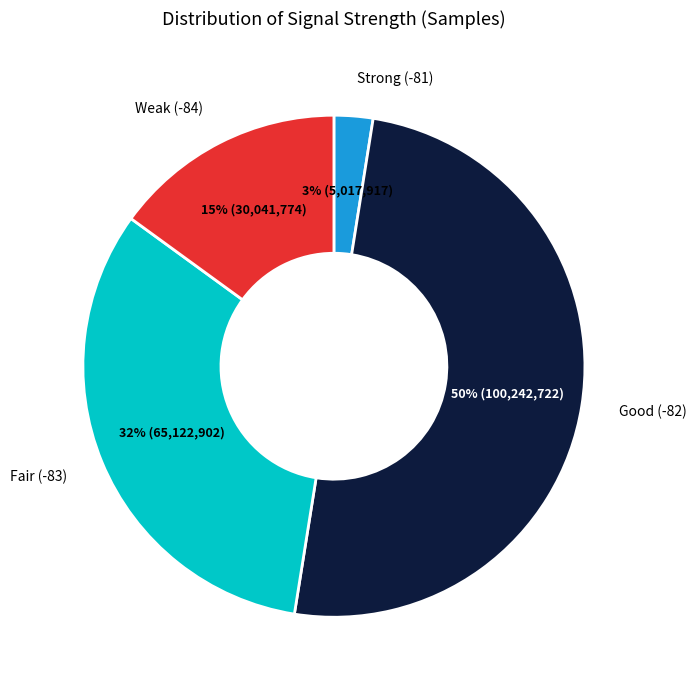

To the nearest percent, what is the average slice percentage?

25%